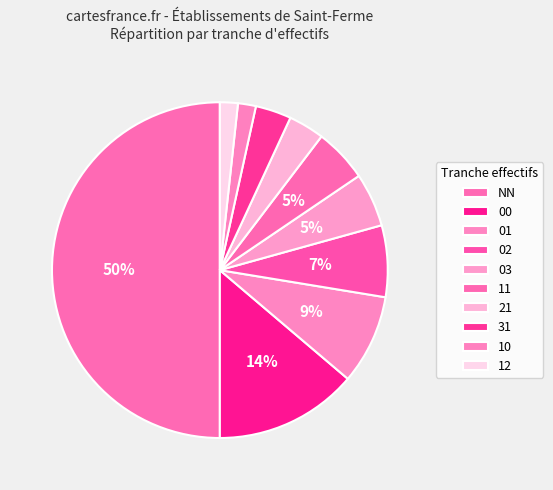

How many segments does this pie chart have?

10